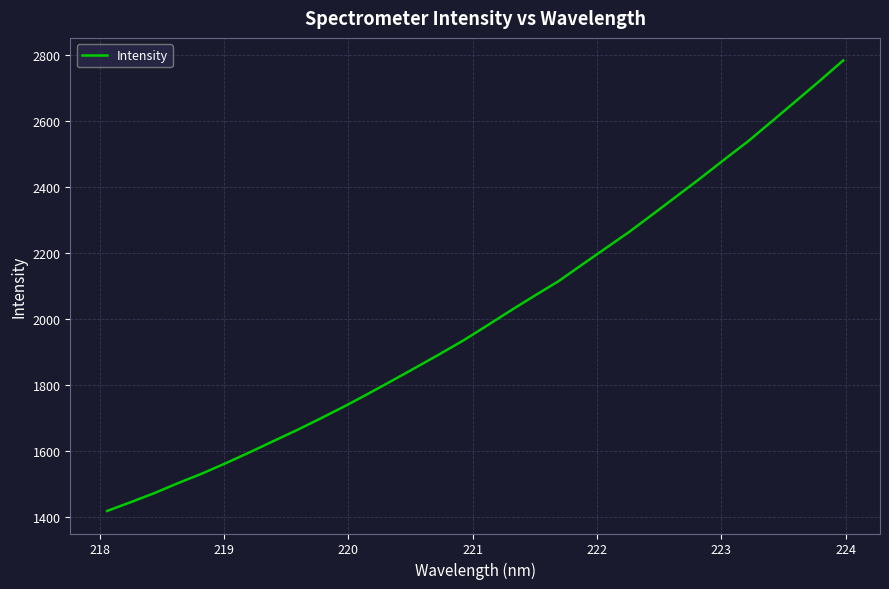

What is the greatest value displayed?

2784.4